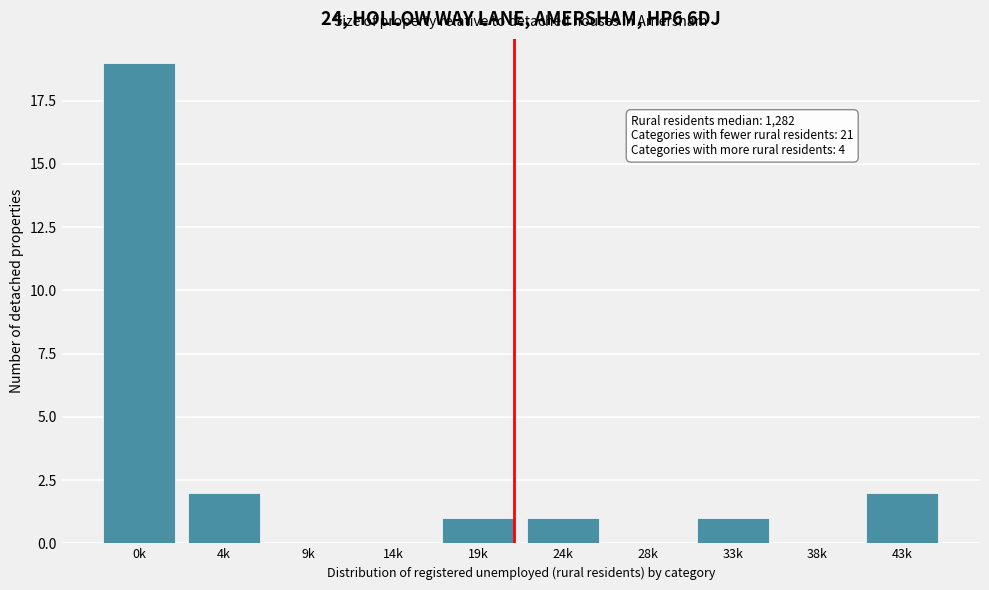

Reading right to left, what are all the values shown in this chart?

43k=2	38k=0	33k=1	28k=0	24k=1	19k=1	14k=0	9k=0	4k=2	0k=19